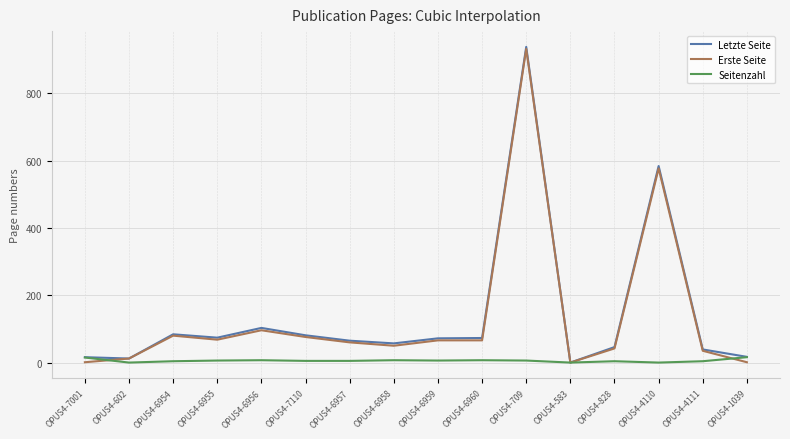

Is the value of Erste Seite at OPUS4-7001 greater than the value of Letzte Seite at OPUS4-6954?

No